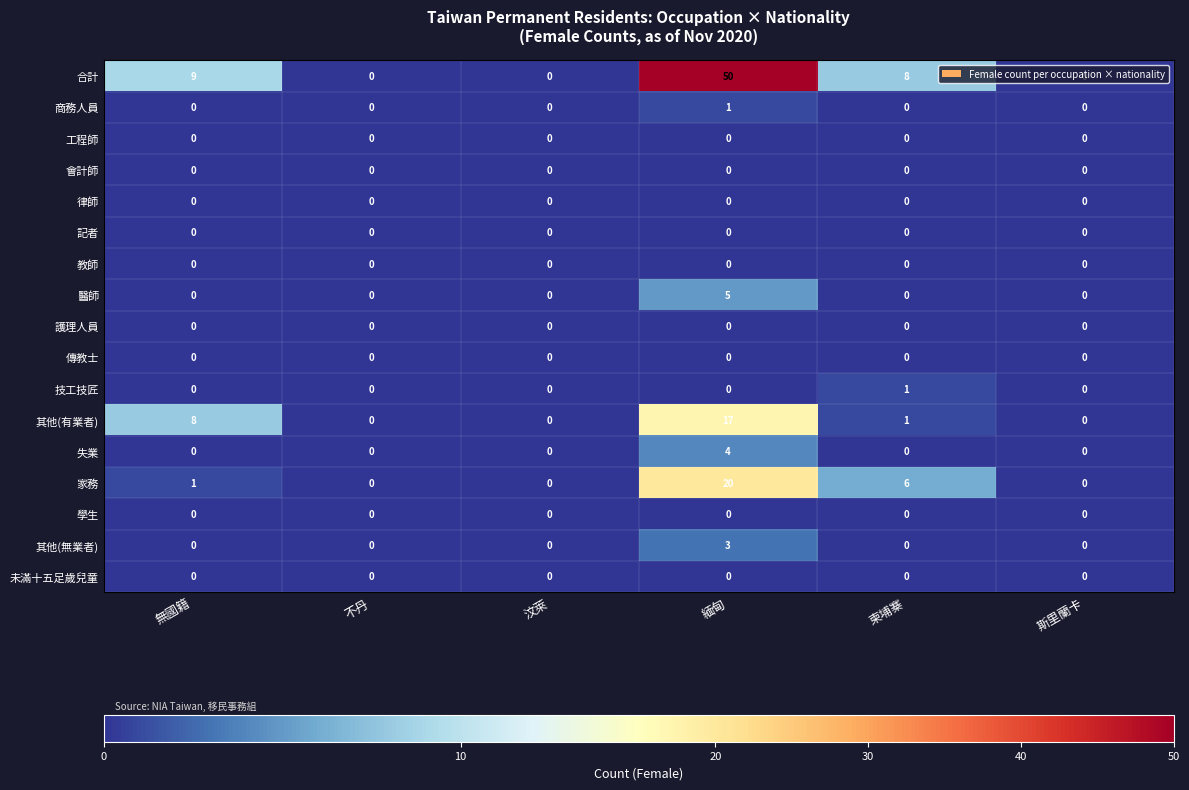

True or false: 商務人員 has a value of 0 at 斯里蘭卡.

True